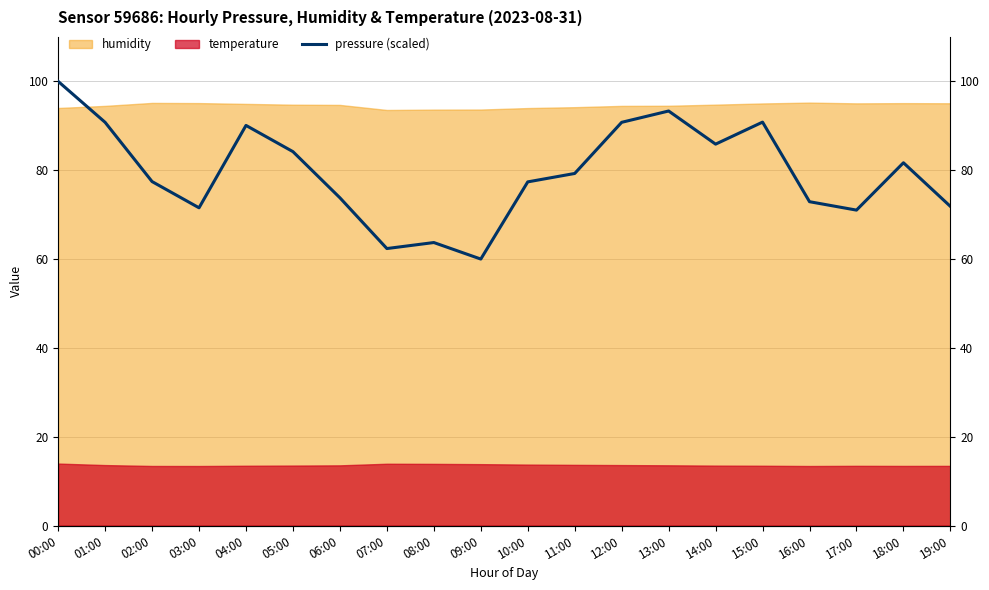

The chart shows a value of 60.0 at 09:00. True or false?

True